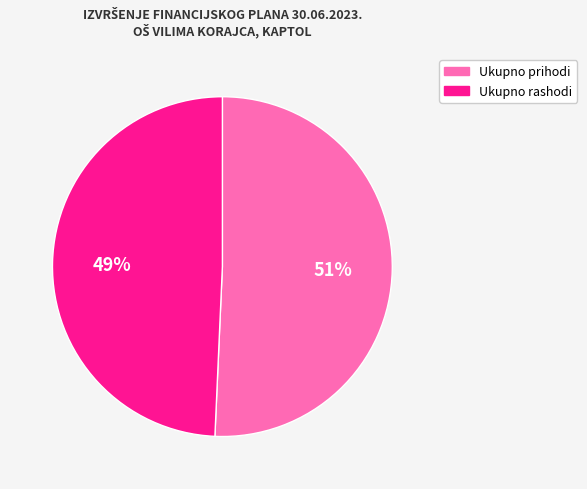

Which category has the smallest portion of the pie?

Ukupno rashodi